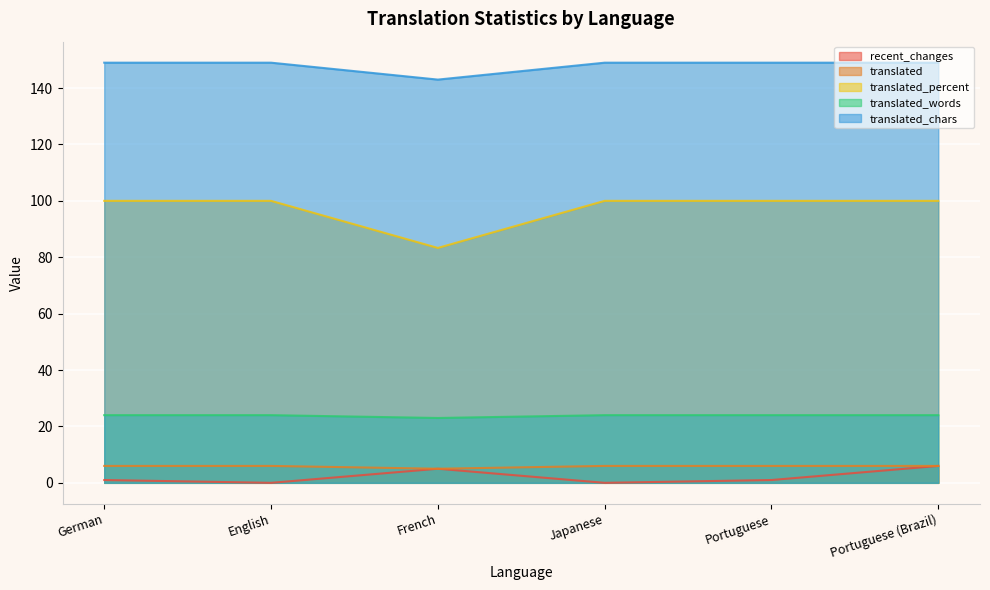

Count the recent_changes values in the range 0 to 5.

5